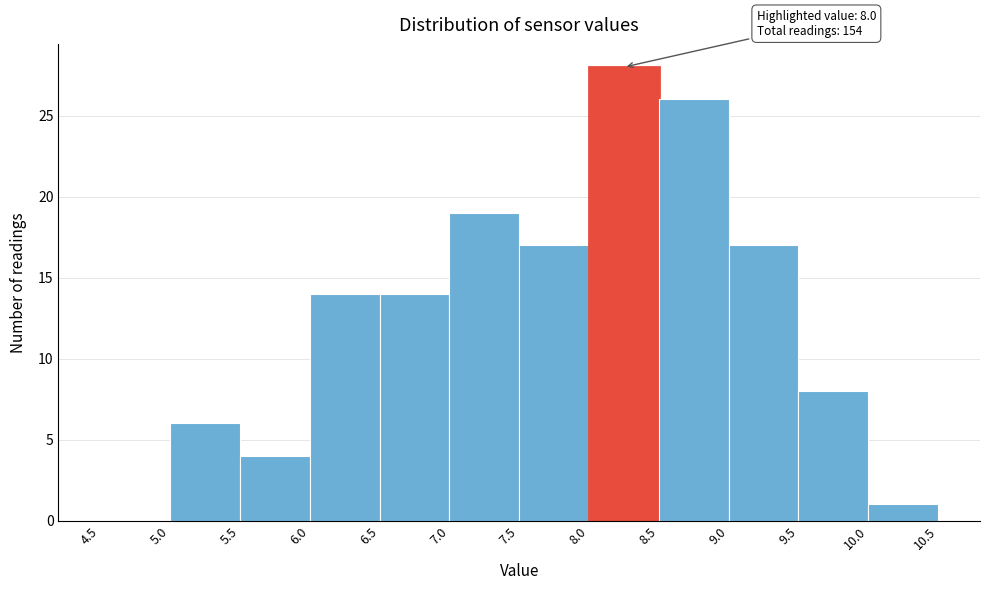

Which range on the x-axis has the tallest bar?

8.0 to 8.5